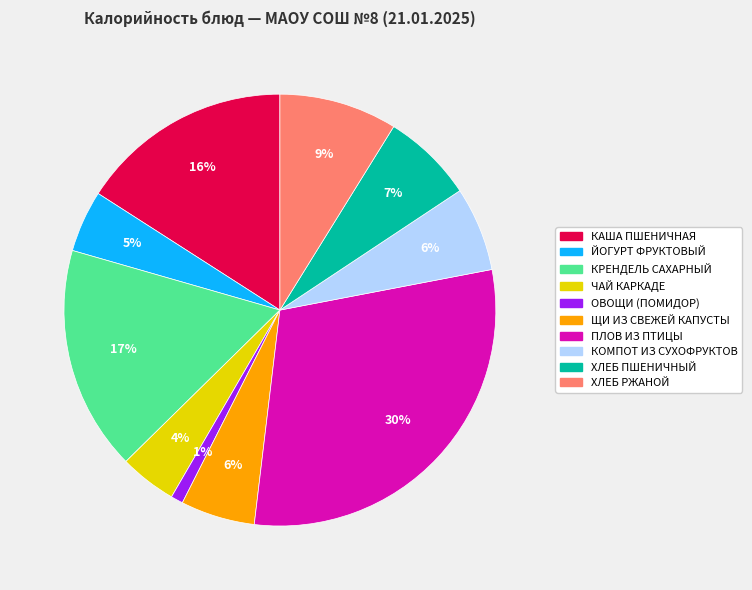

To the nearest percent, what portion does КОМПОТ ИЗ СУХОФРУКТОВ represent?

6%